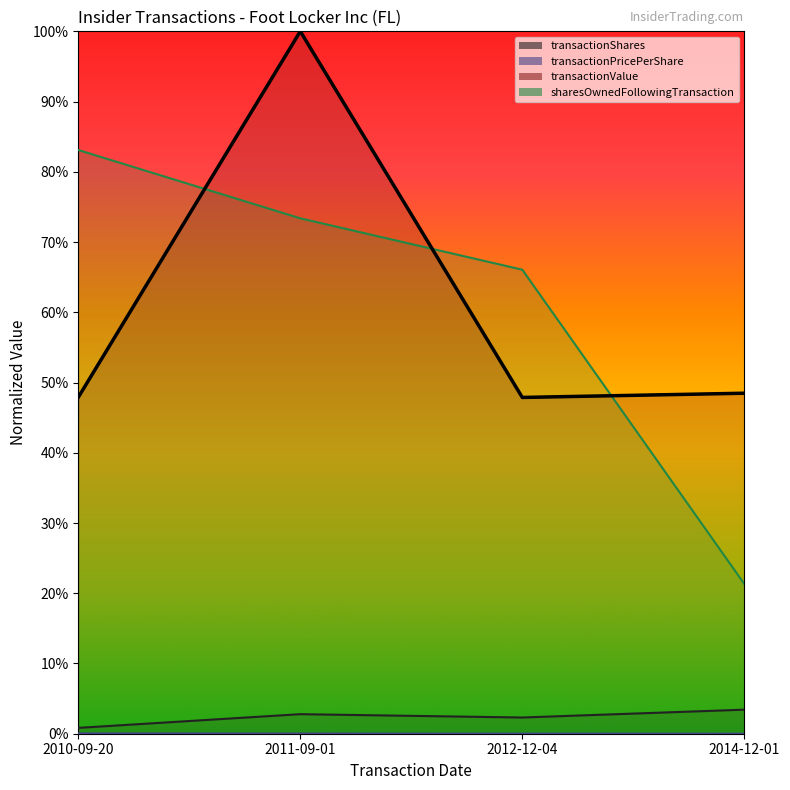

How many interior local peaks does the transactionShares series have?

1